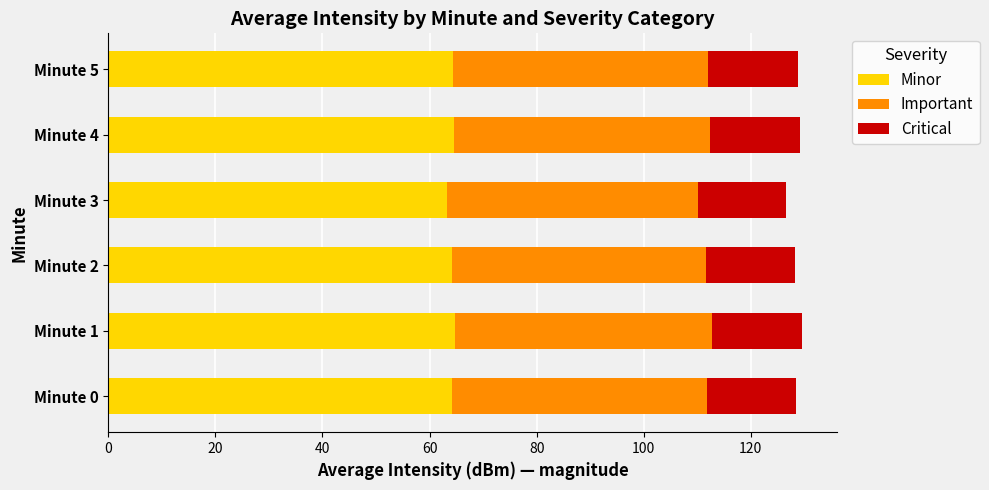

True or false: Minor has a value of 64.5 at Minute 4.

True